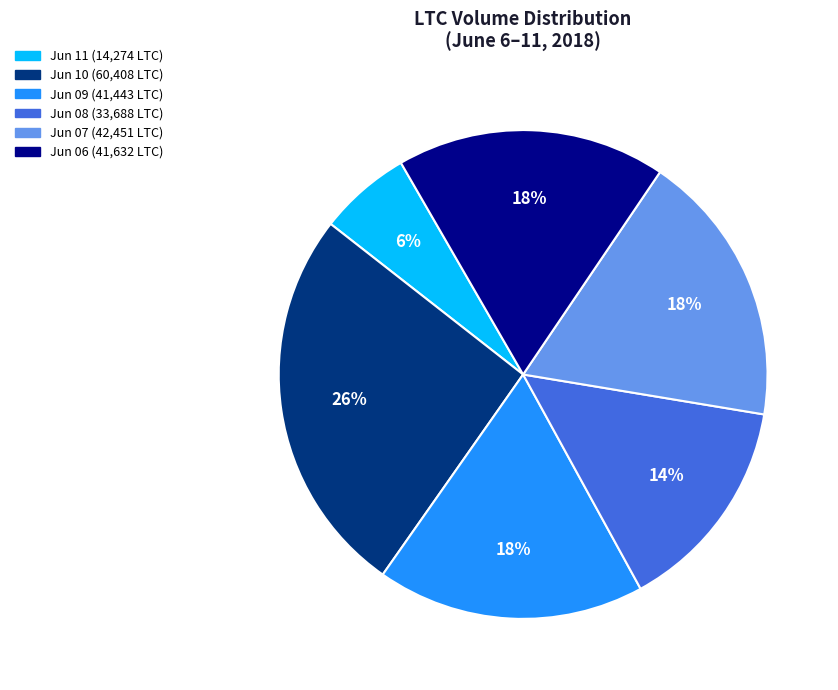

Is it true that Jun 11 (14,274 LTC) is 1% of the pie?

False